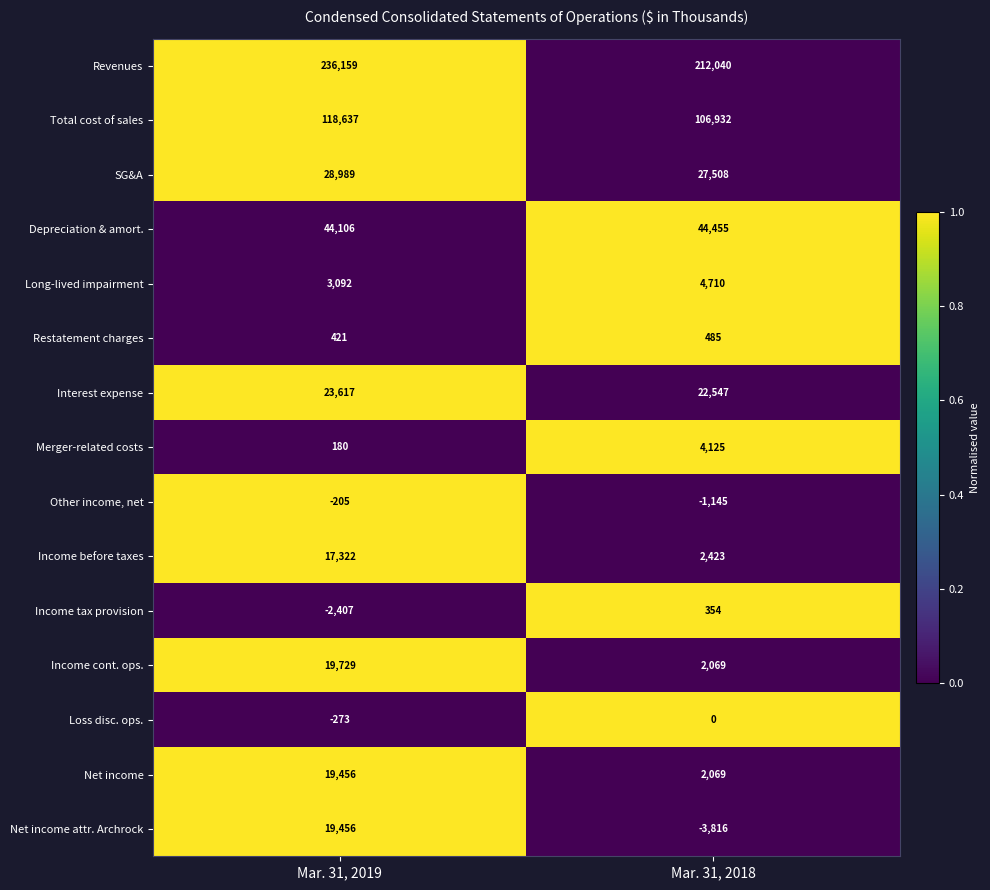

Read the Loss disc. ops. value at Mar. 31, 2019, to the nearest 5.

-275